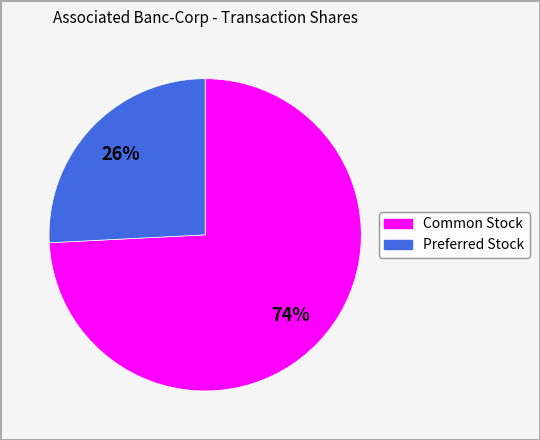

What is the largest slice in the pie chart?

Common Stock